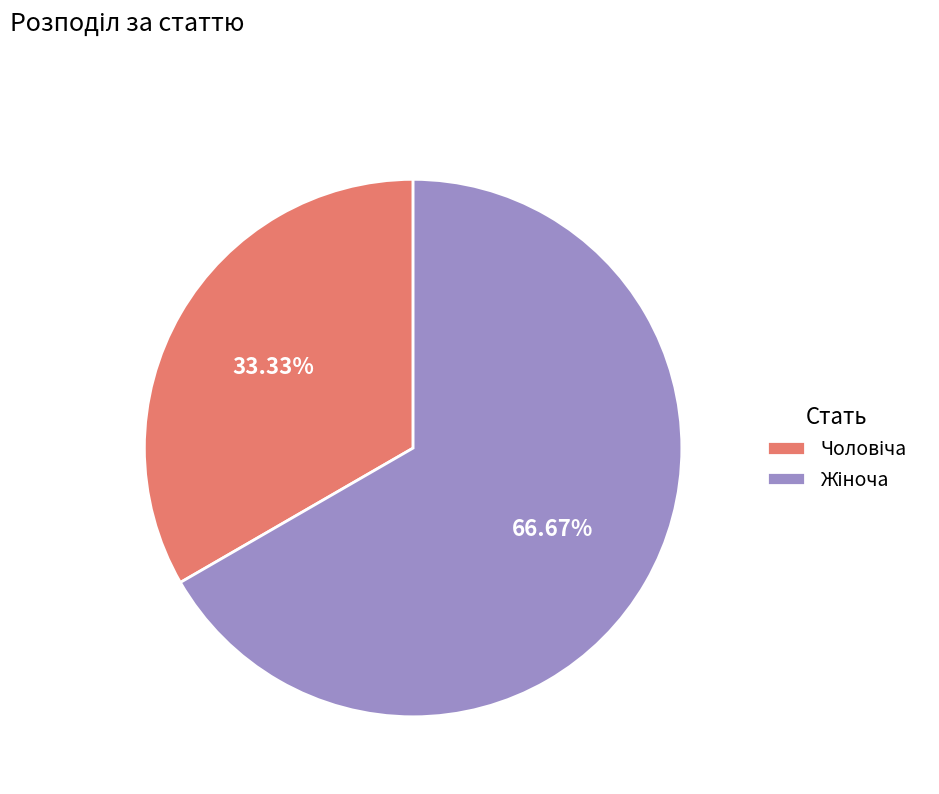

Is there a majority slice in this chart?

Yes